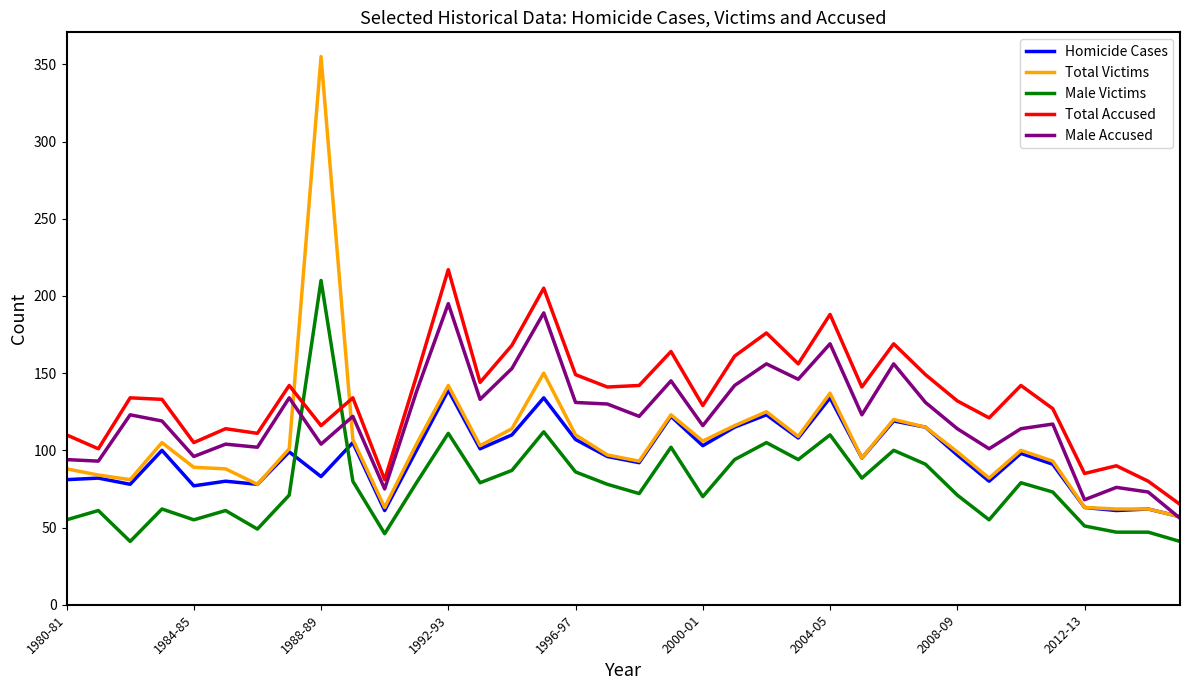

Which series has the widest spread of values?

Total Victims